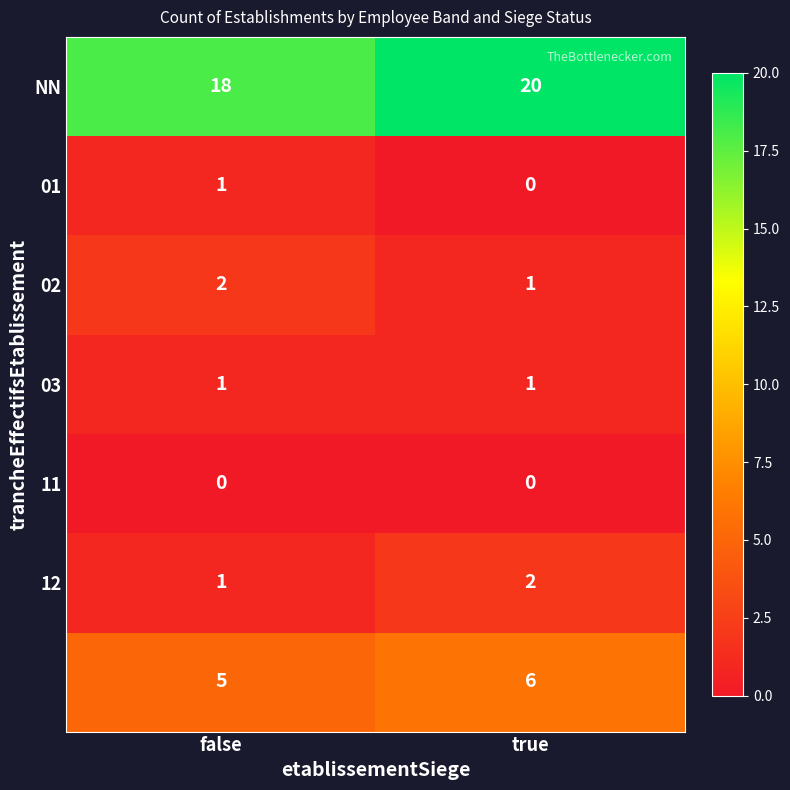

What is the total value across all series at false?

28